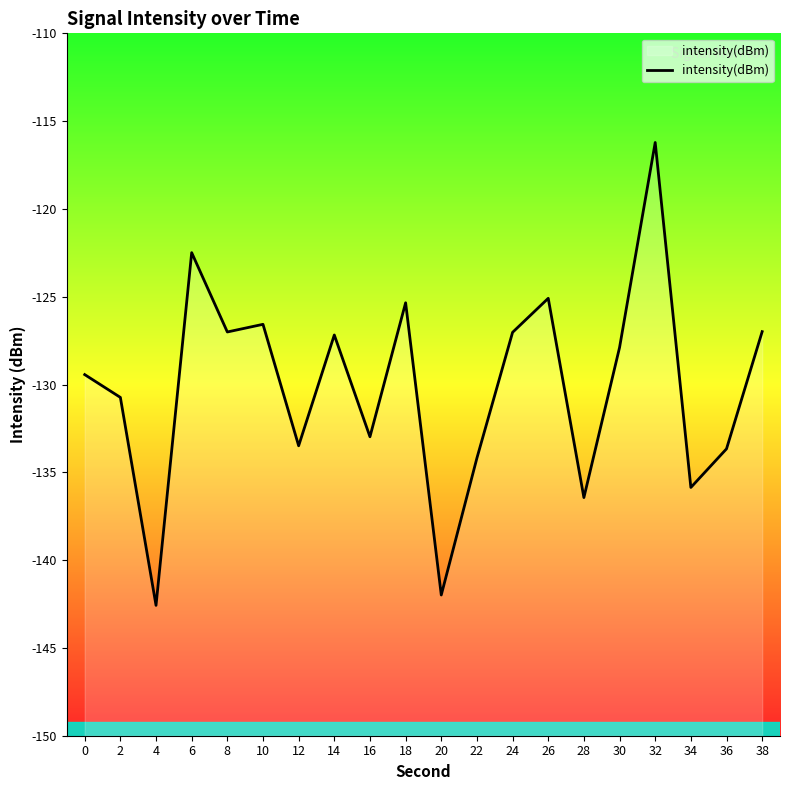

What is the smallest value displayed?

-142.6